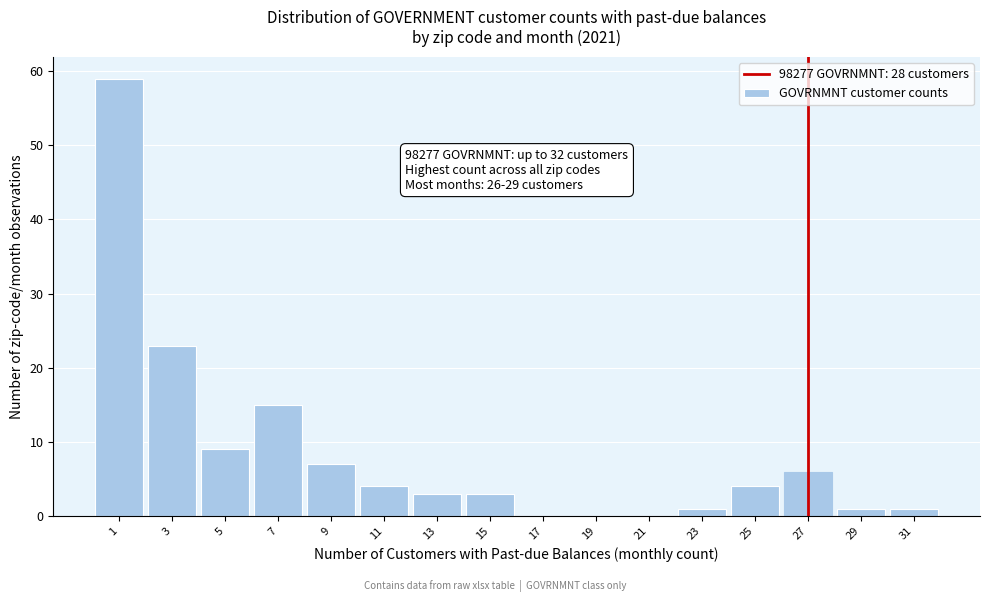

Reading left to right, what are all the values shown in this chart?

1=59	3=23	5=9	7=15	9=7	11=4	13=3	15=3	17=0	19=0	21=0	23=1	25=4	27=6	29=1	31=1